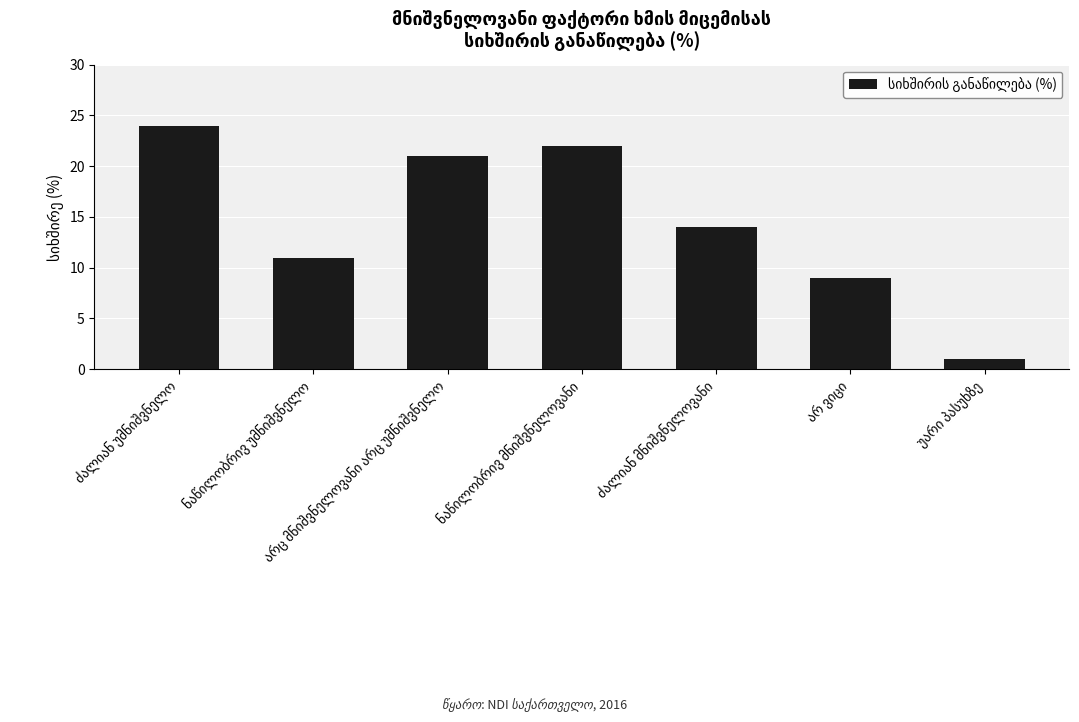

What is the difference between the maximum and second lowest values?

15